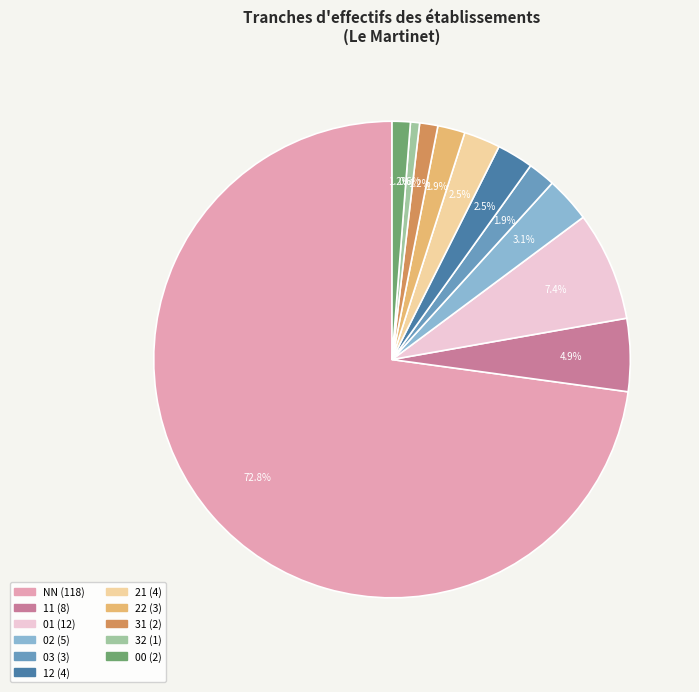

Is there any slice that represents more than half of the pie?

Yes